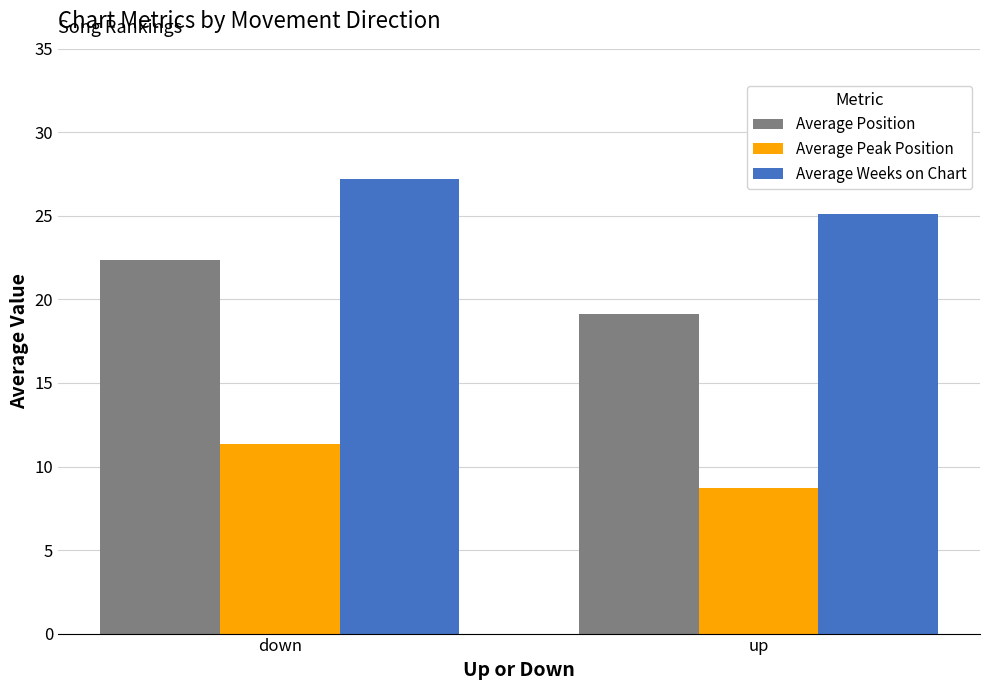

Which series has the widest spread of values?

Average Position